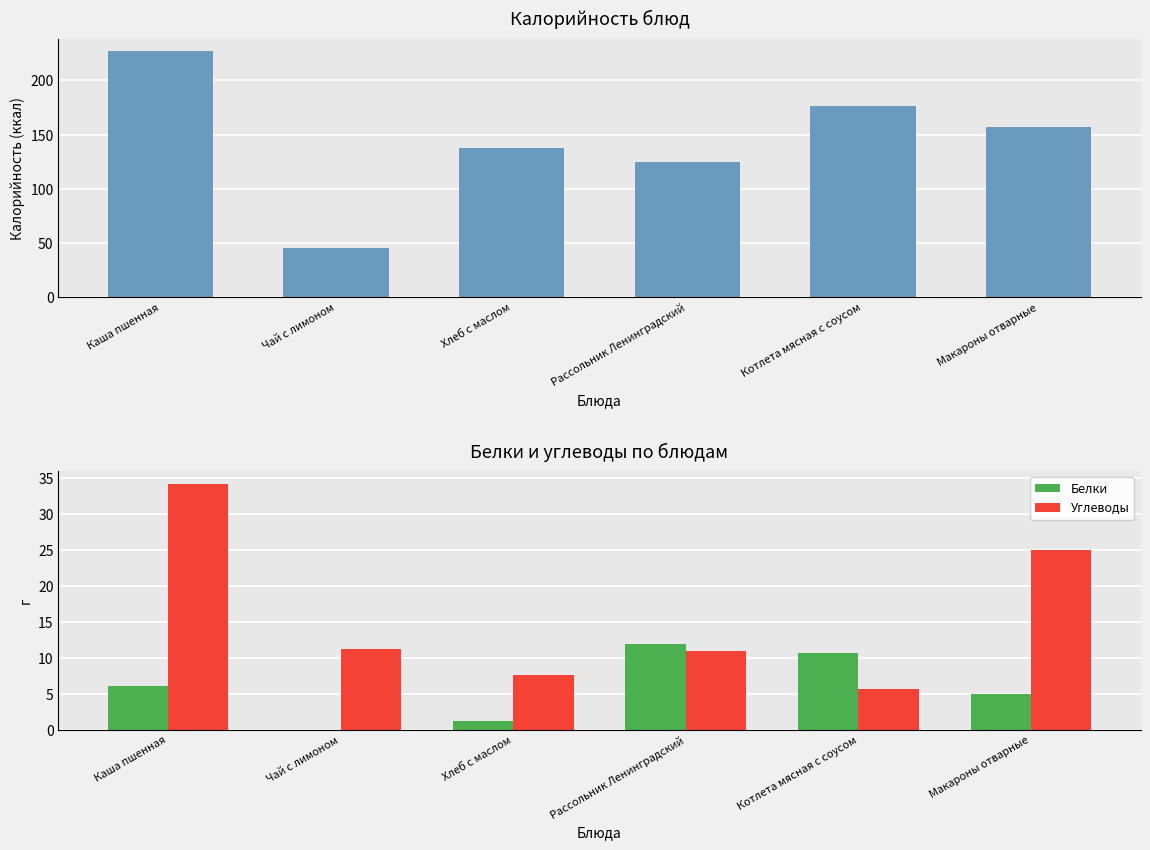

What is the label of the 4th bar from the right?

Хлеб с маслом